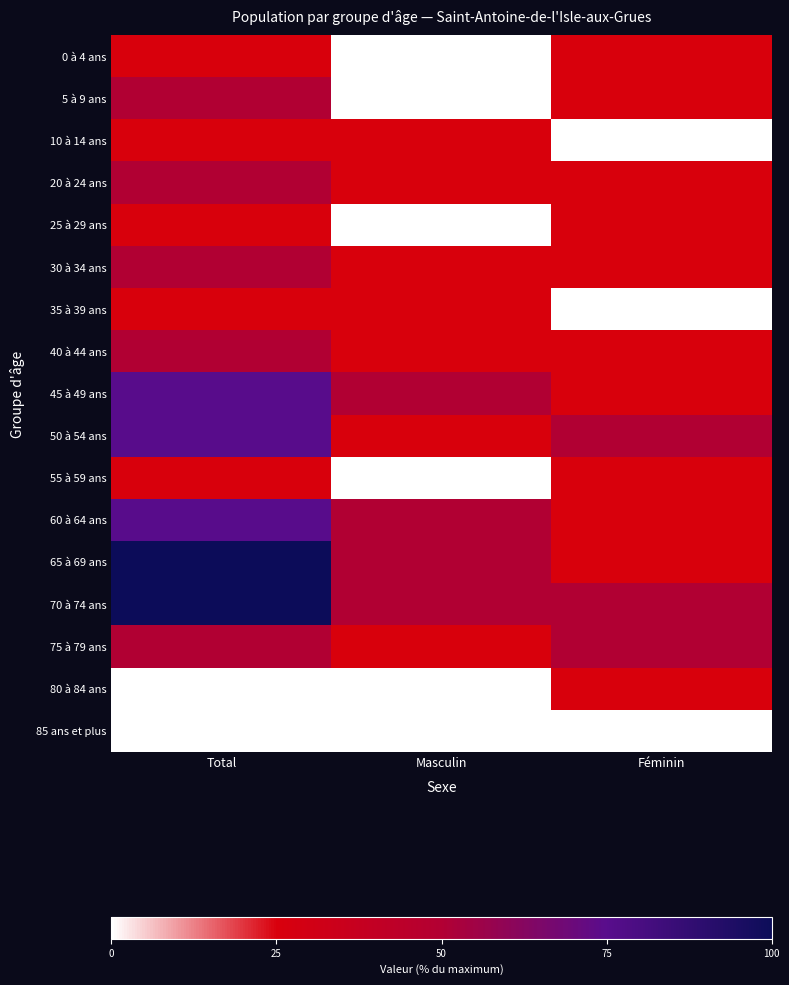

Reading left to right, what are all the values shown in this chart?

0 à 4 ans: Total=25	Masculin=0	Féminin=25
5 à 9 ans: Total=50	Masculin=0	Féminin=25
10 à 14 ans: Total=25	Masculin=25	Féminin=0
20 à 24 ans: Total=50	Masculin=25	Féminin=25
25 à 29 ans: Total=25	Masculin=0	Féminin=25
30 à 34 ans: Total=50	Masculin=25	Féminin=25
35 à 39 ans: Total=25	Masculin=25	Féminin=0
40 à 44 ans: Total=50	Masculin=25	Féminin=25
45 à 49 ans: Total=75	Masculin=50	Féminin=25
50 à 54 ans: Total=75	Masculin=25	Féminin=50
55 à 59 ans: Total=25	Masculin=0	Féminin=25
60 à 64 ans: Total=75	Masculin=50	Féminin=25
65 à 69 ans: Total=100	Masculin=50	Féminin=25
70 à 74 ans: Total=100	Masculin=50	Féminin=50
75 à 79 ans: Total=50	Masculin=25	Féminin=50
80 à 84 ans: Total=0	Masculin=0	Féminin=25
85 ans et plus: Total=0	Masculin=0	Féminin=0